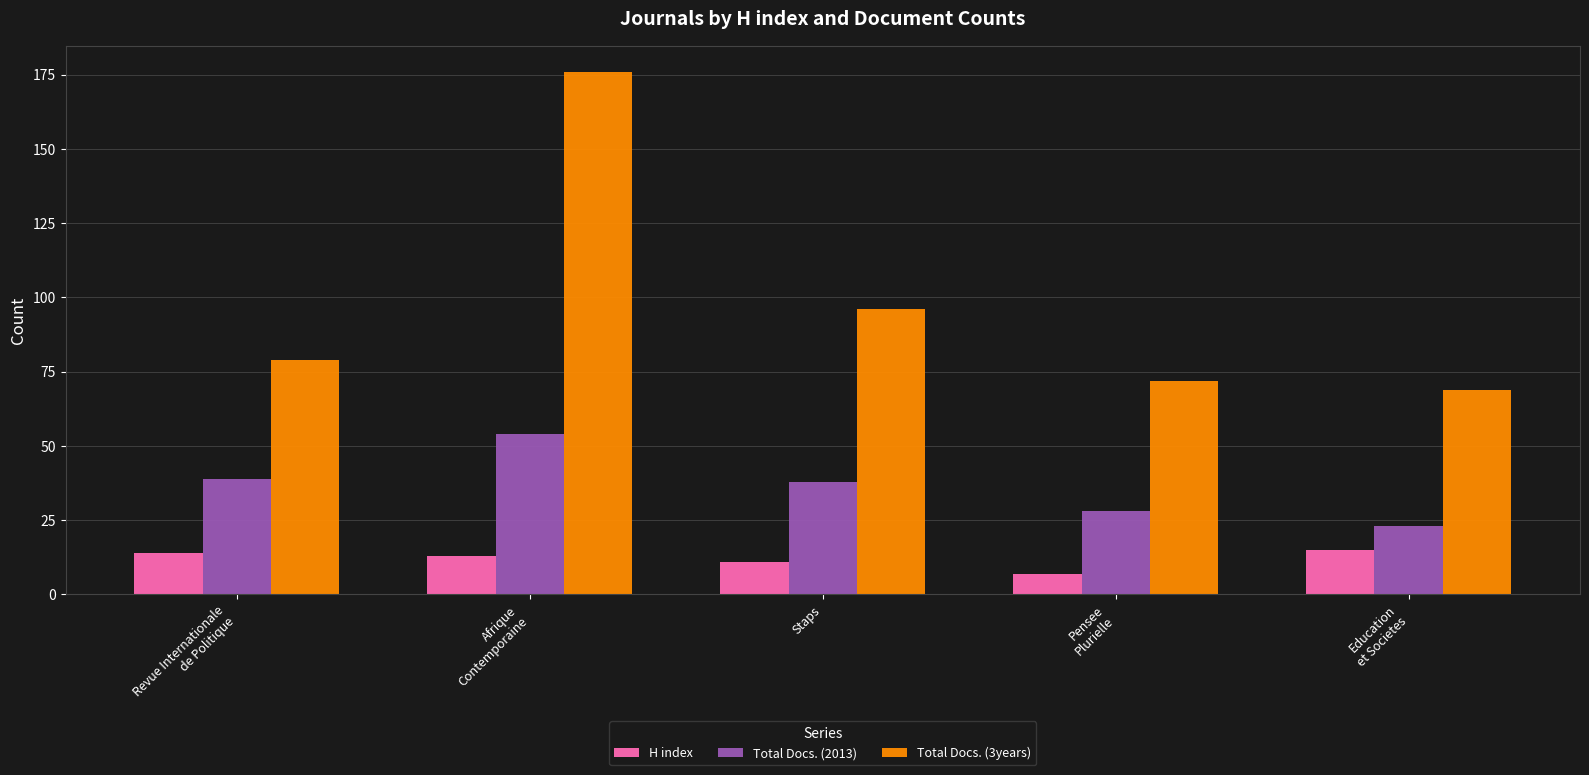

Between Afrique
Contemporaine and Staps, which series saw the biggest shift?

Total Docs. (3years)